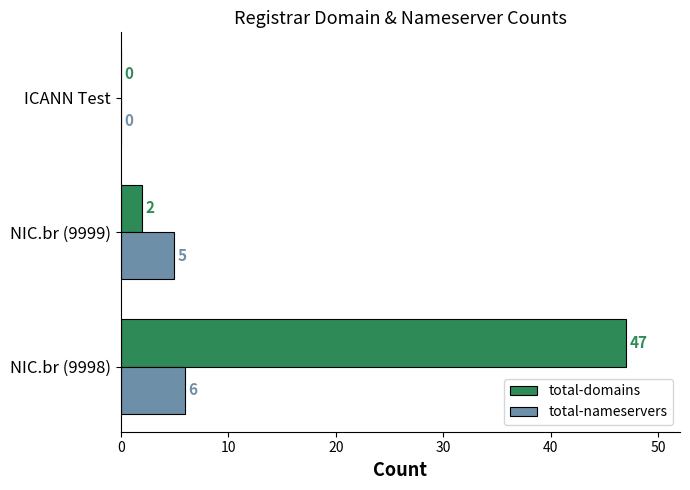

Where is total-domains nearest to the value 23?

NIC.br (9999)